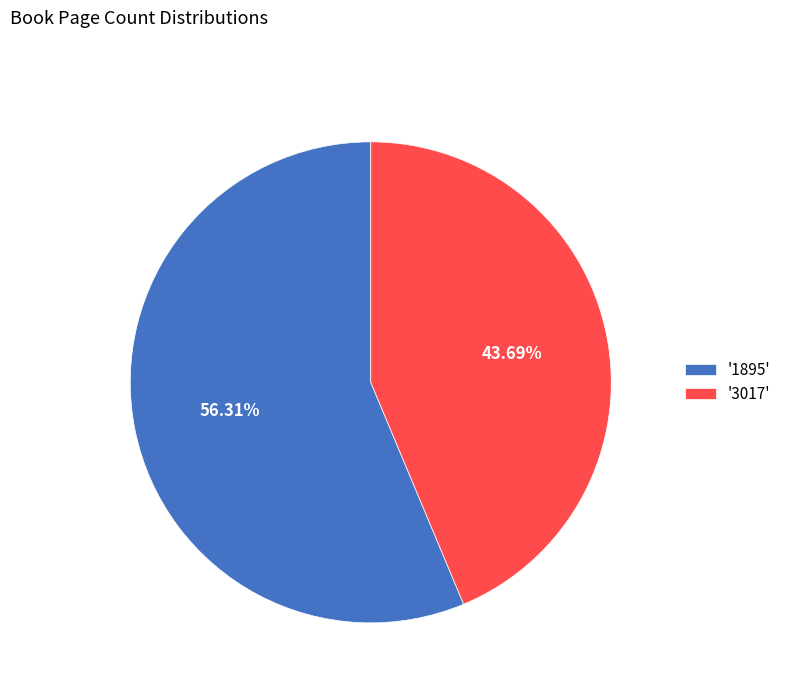

Which category accounts for the majority?

'1895'